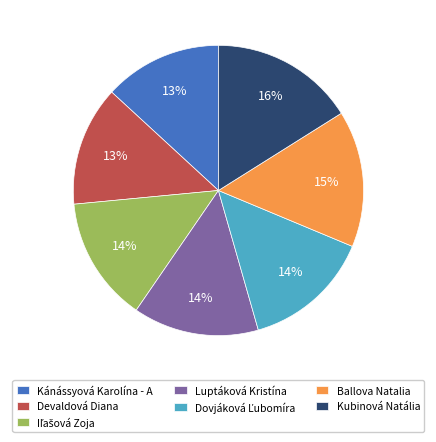

How many slices are in this pie chart?

7